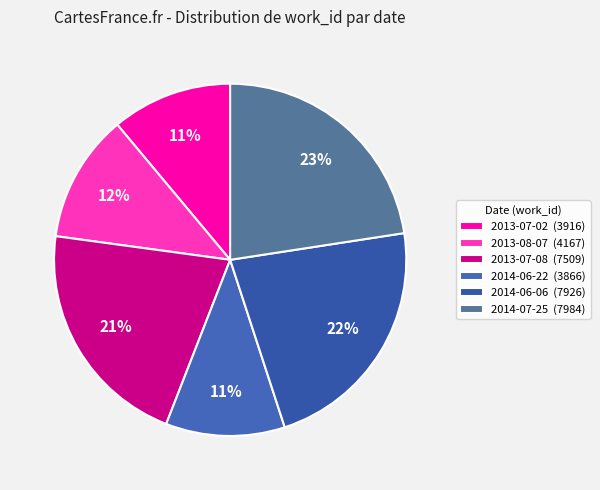

Between 2013-08-07 and 2013-07-02, which is larger?

2013-08-07